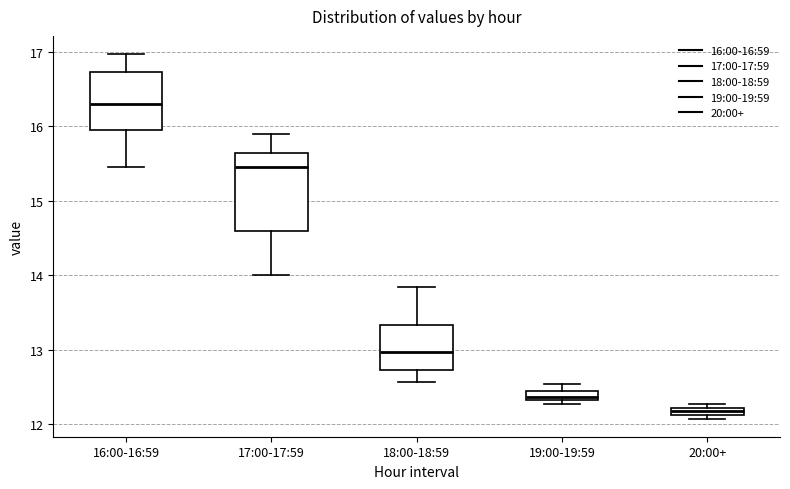

Comparing the boxes themselves (not the whiskers), which one is the tallest?

17:00-17:59